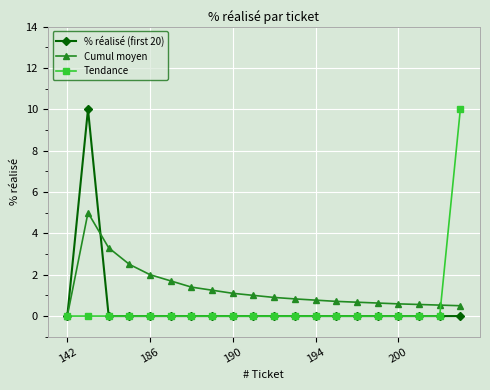

What is the maximum value shown in the chart?

10.0